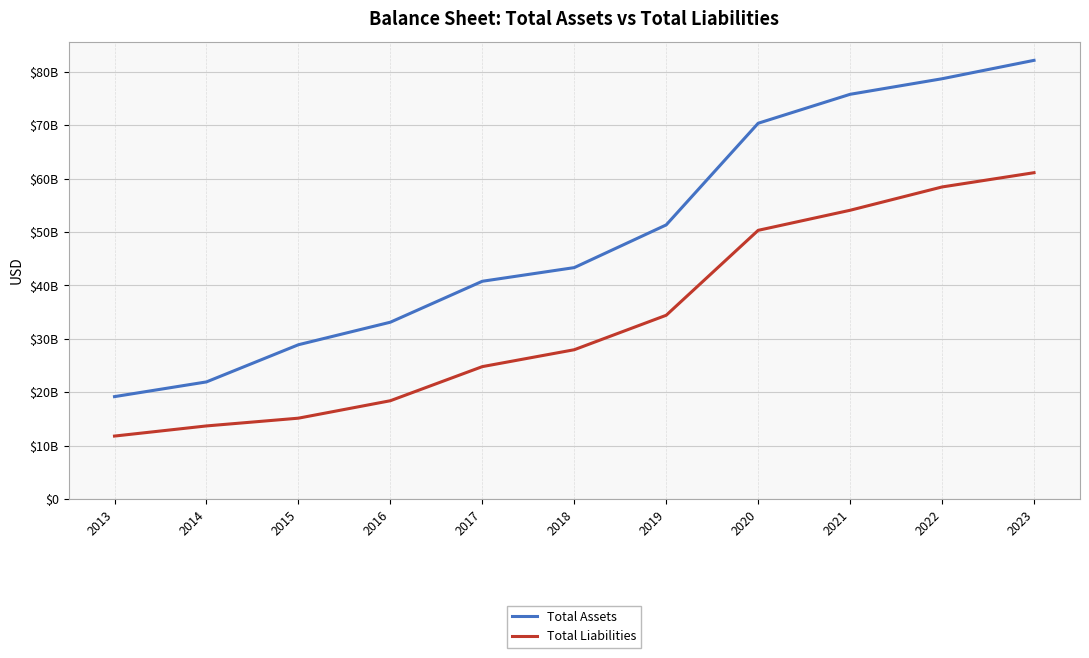

True or false: Total Liabilities has more than 0 points higher than both neighbors.

False